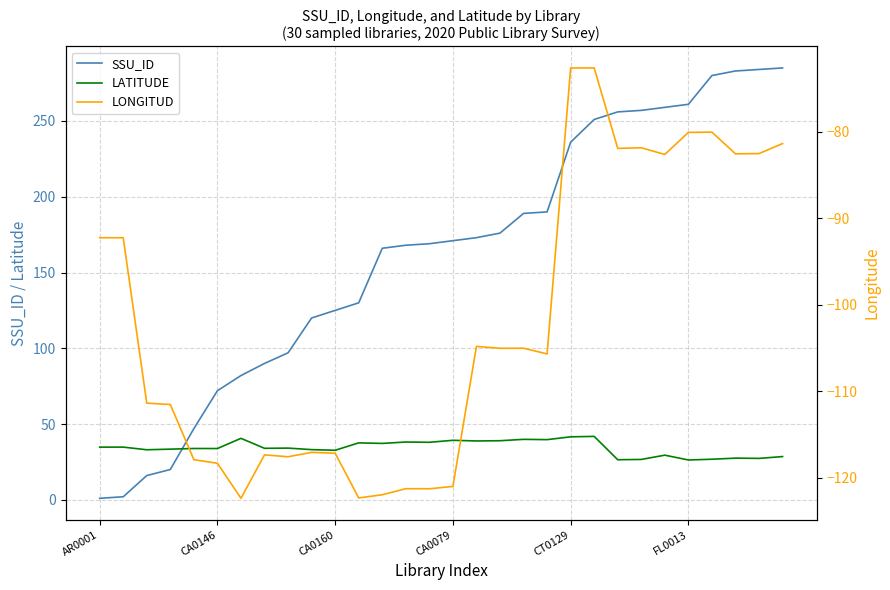

What is the average value of the LONGITUD series?

-102.1